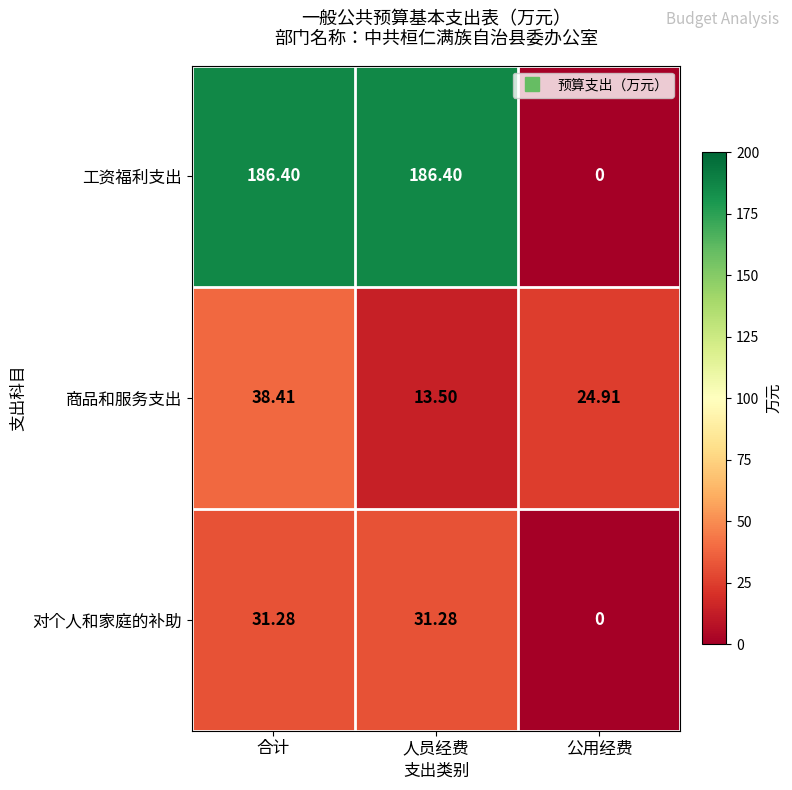

Rank the series by their maximum value, from lowest to highest.

对个人和家庭的补助, 商品和服务支出, 工资福利支出